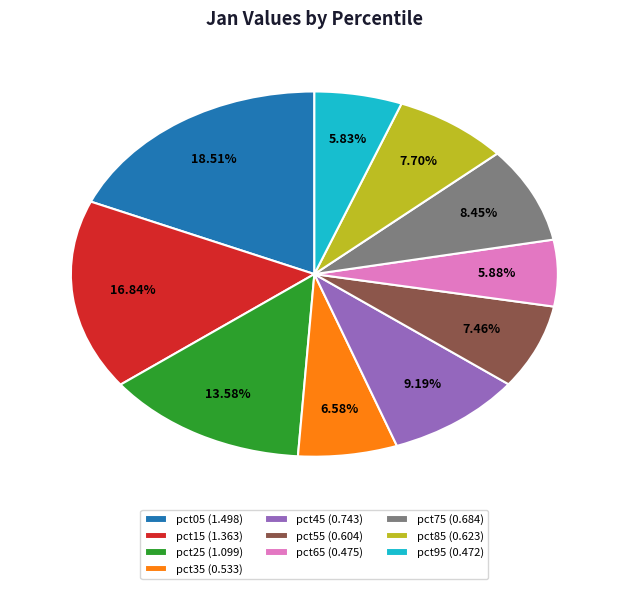

Which has a higher value, pct85 (0.623) or pct05 (1.498)?

pct05 (1.498)